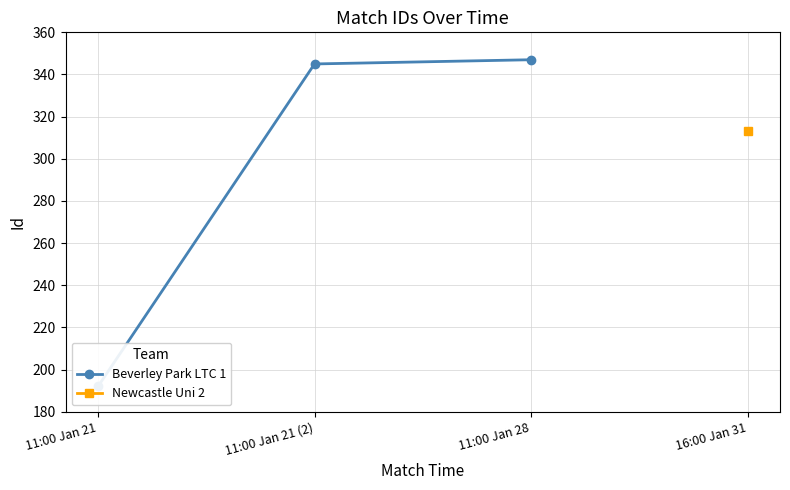

Is it true that the value at 11:00 Jan 21 is 67?

False